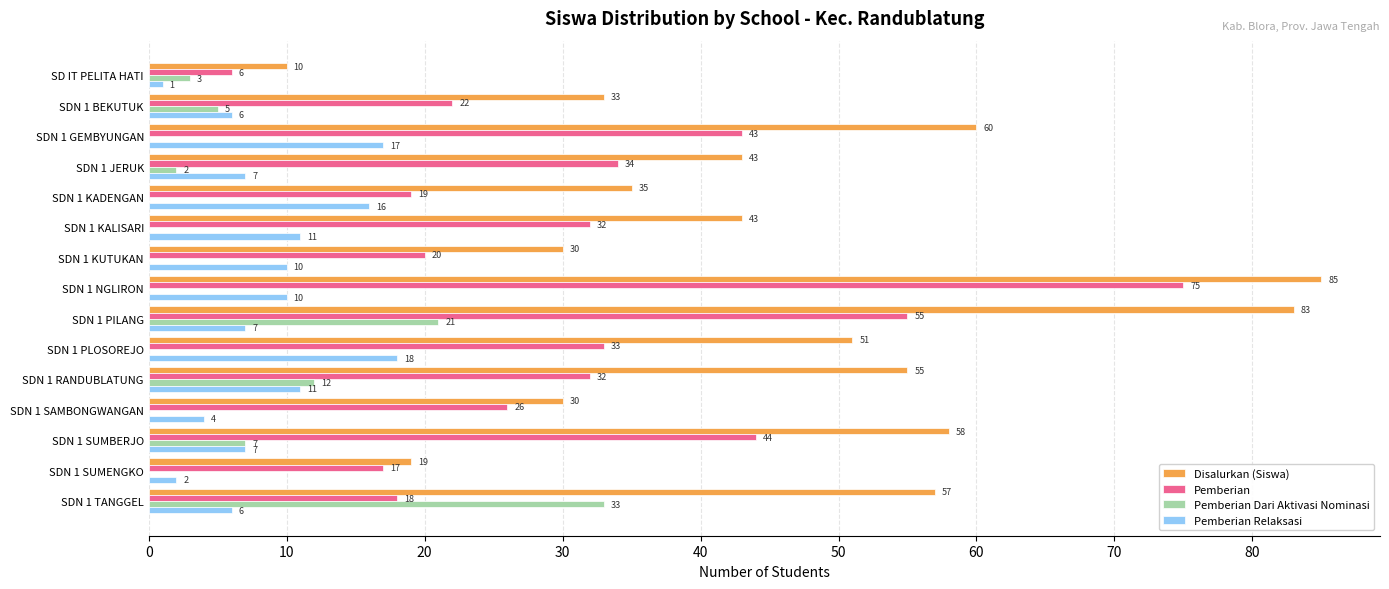

Which series has the largest total across all categories?

Disalurkan (Siswa)